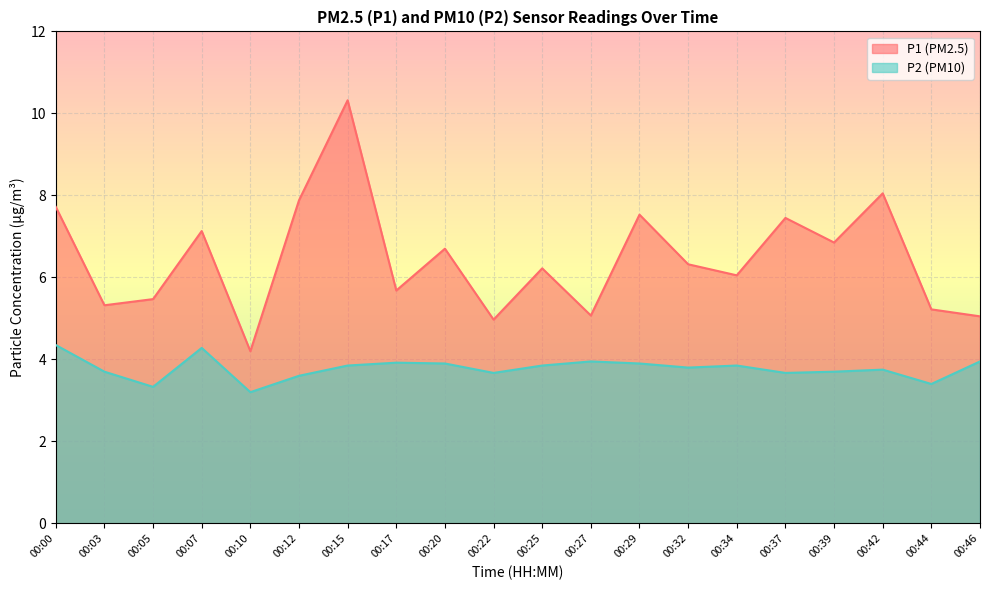

What is the minimum value shown in the chart?

3.2